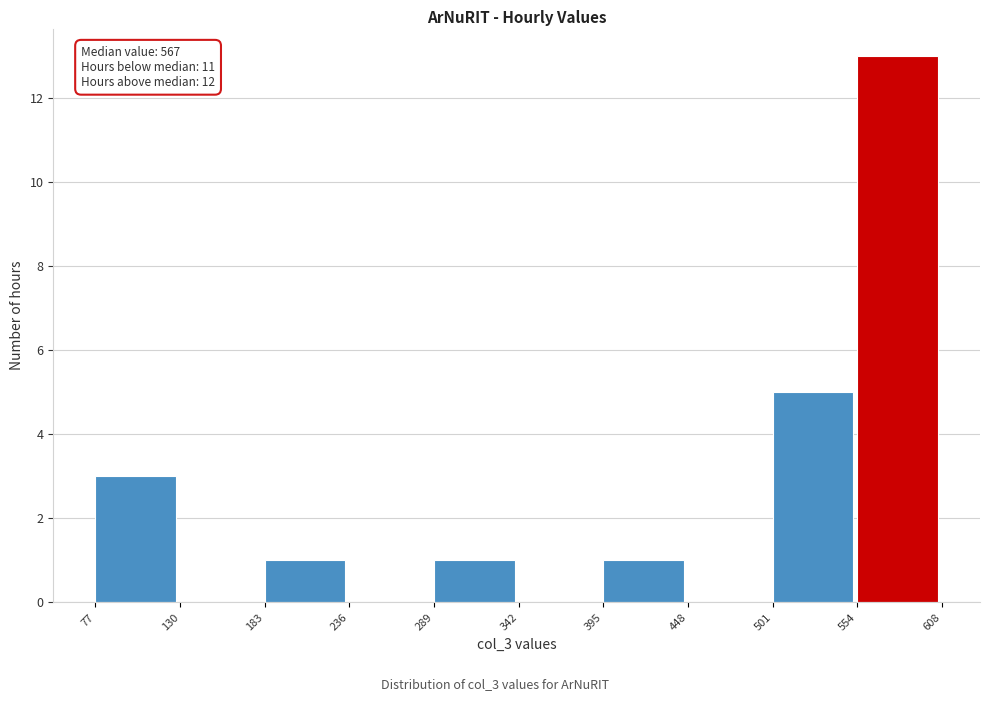

Over which range of the x-axis is the bar tallest?

554 to 608